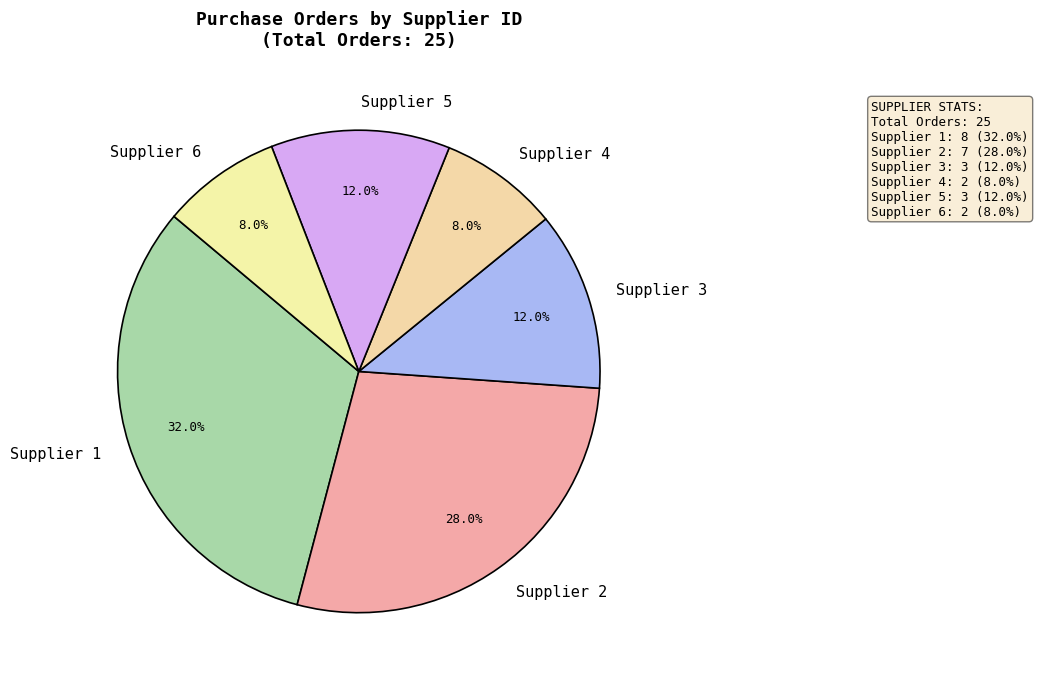

Does Supplier 4 account for over 50% of the chart?

No